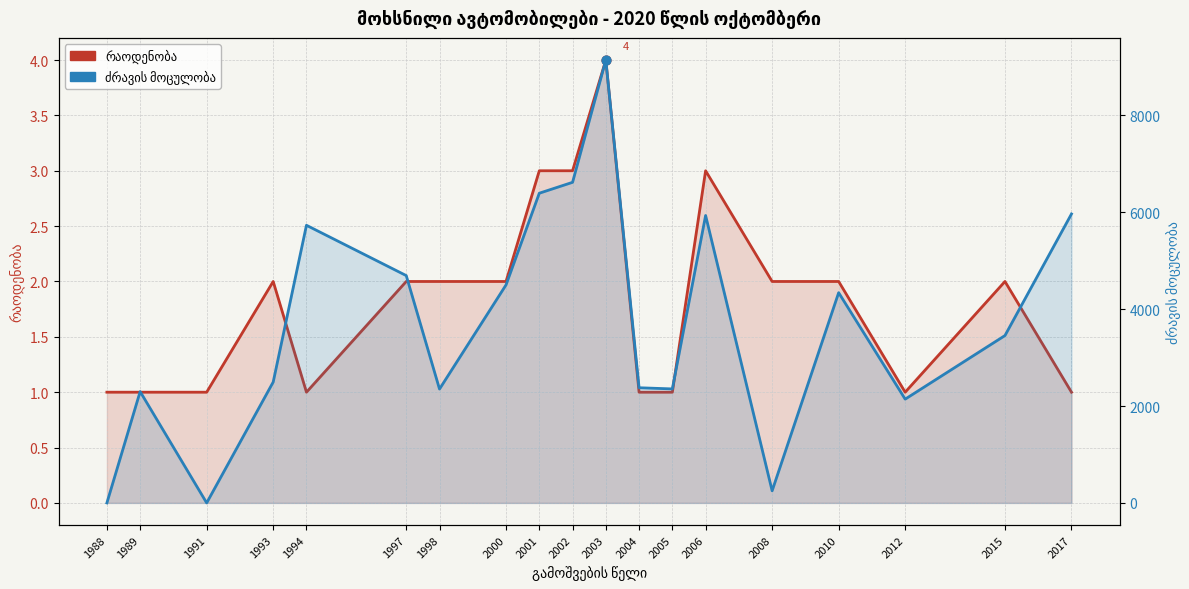

Which series has the largest total across all categories?

ძრავის მოცულობა